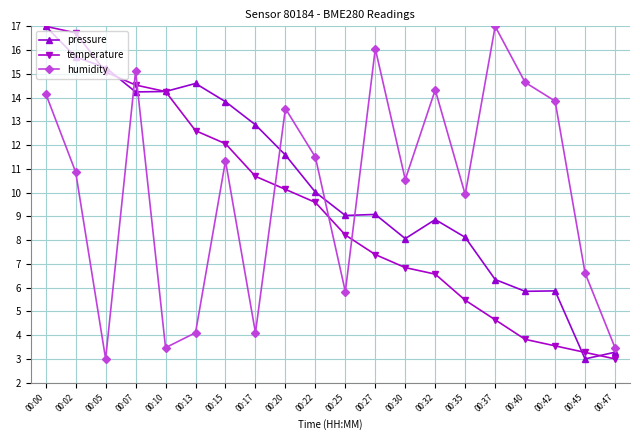

What is the value of the pressure point at the 20th from the left?

3.3